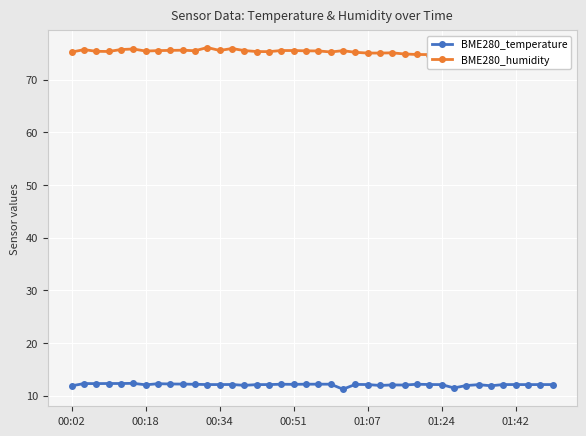

At how many categories does at least one series exceed 21?

40